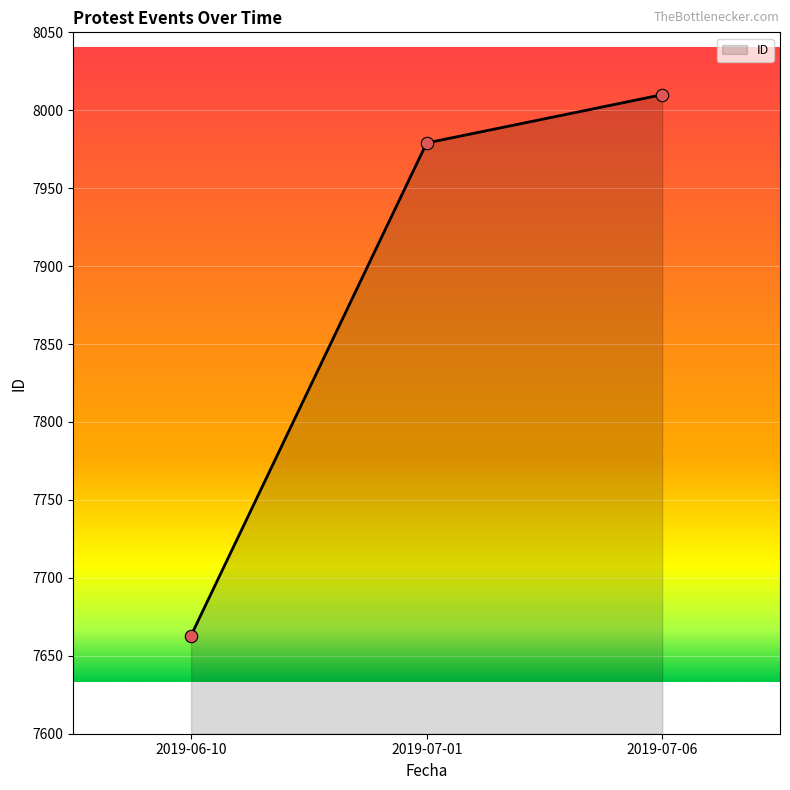

What is the change in value from 2019-06-10 to 2019-07-06?

+347